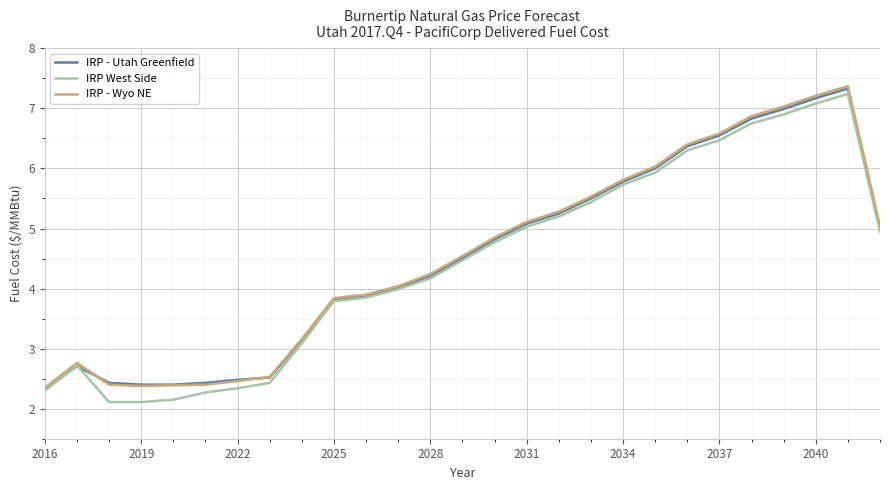

Which series has the widest spread of values?

IRP West Side